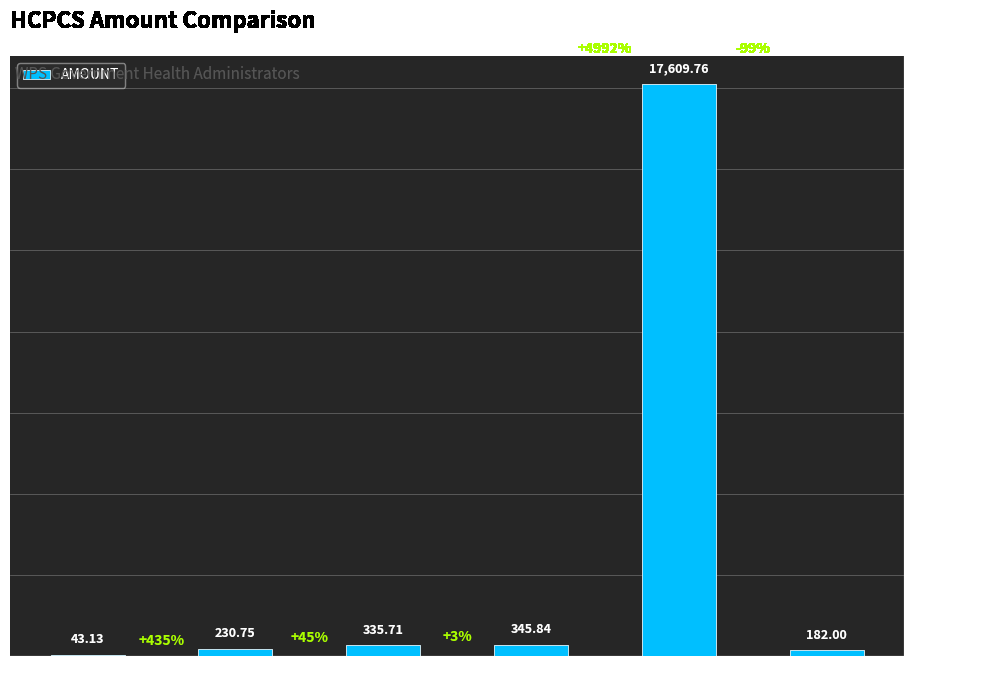

What is the change in value from C1716 to C2616?

+17379.0